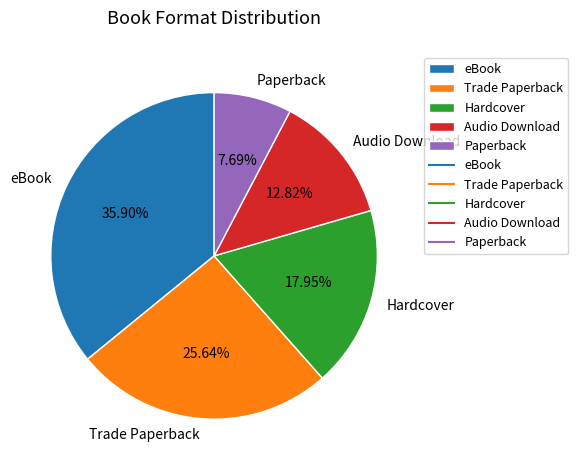

Which slice is the smallest?

Paperback